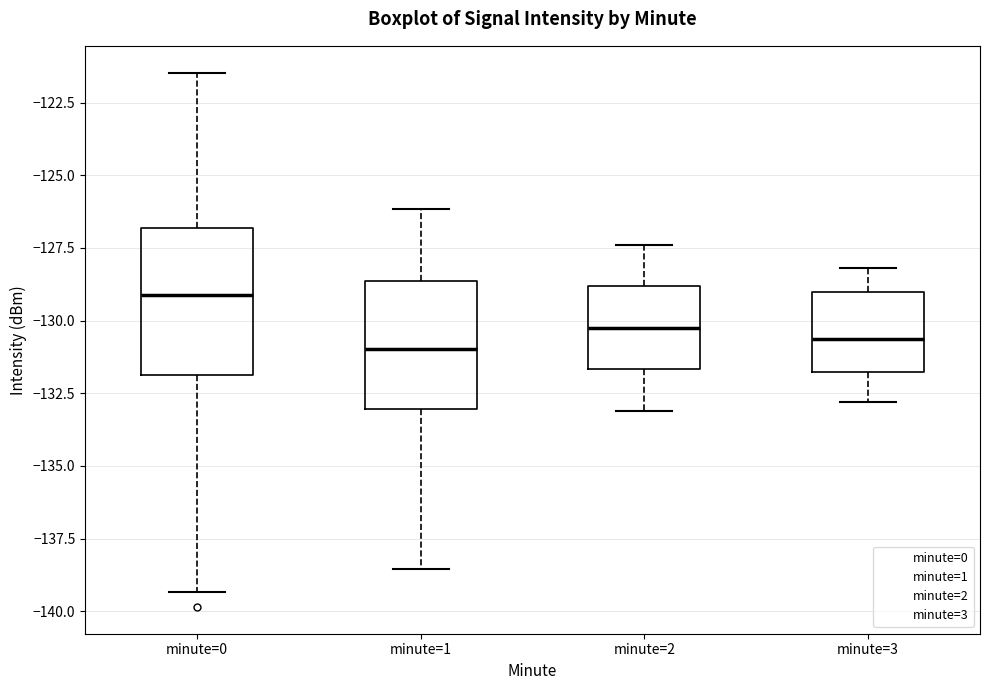

Which box is the tallest, from its lower edge to its upper edge?

minute=0